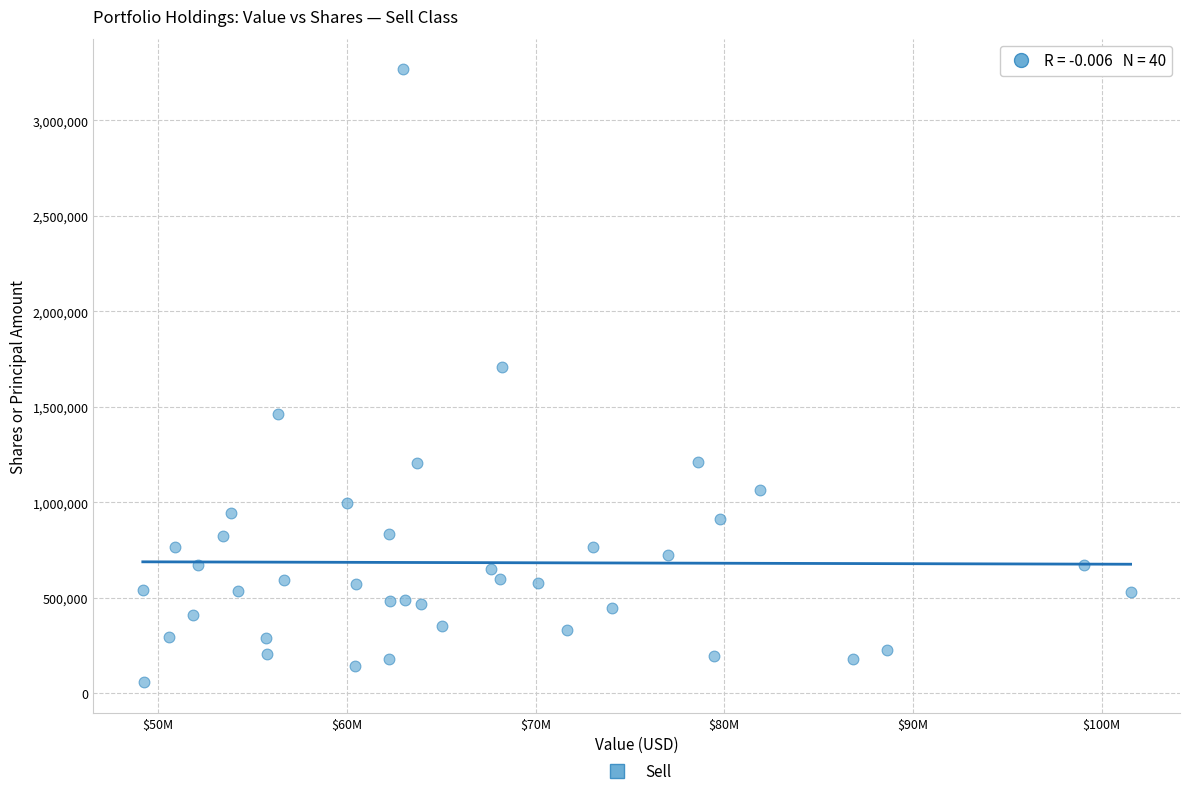

What Y value in the scatter plot is closest to 1662106?

1707709